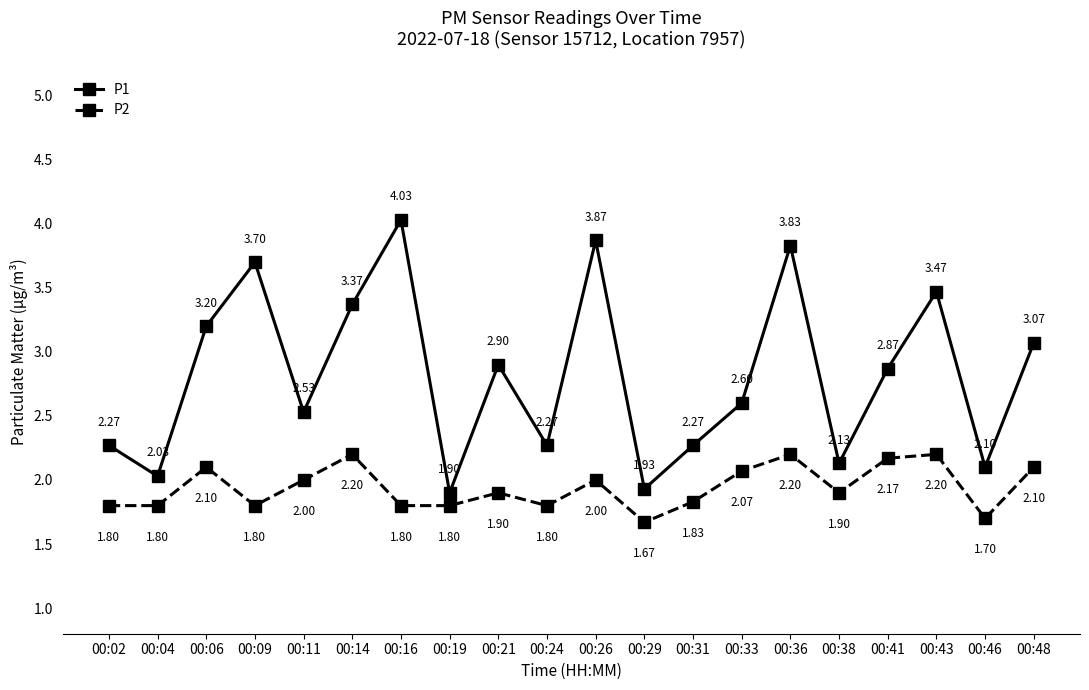

What is the lowest value of the P1 series?

1.9